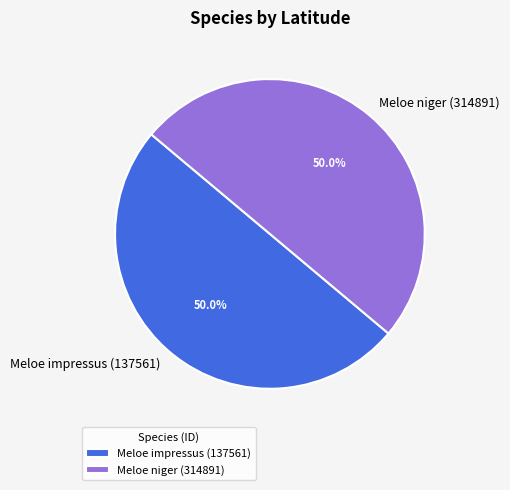

What portion of the pie excludes Meloe impressus (137561)?

50.0%